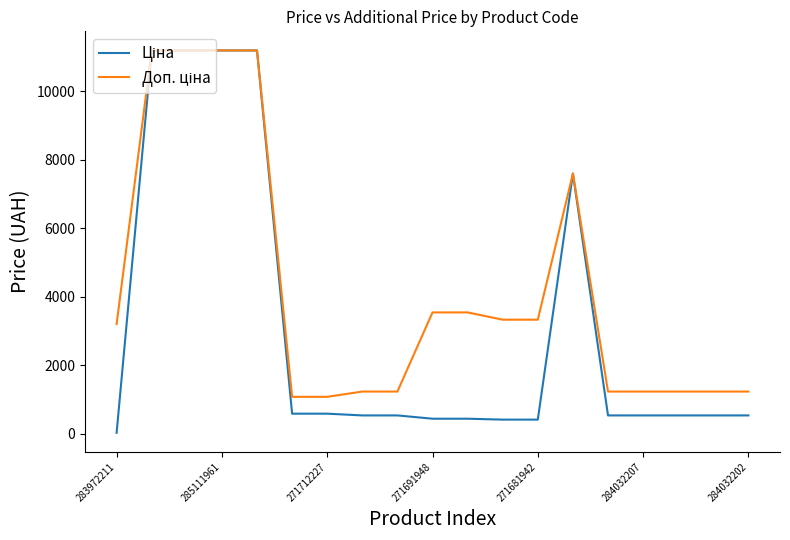

What is the total value across all series at 271691948?

3988.1